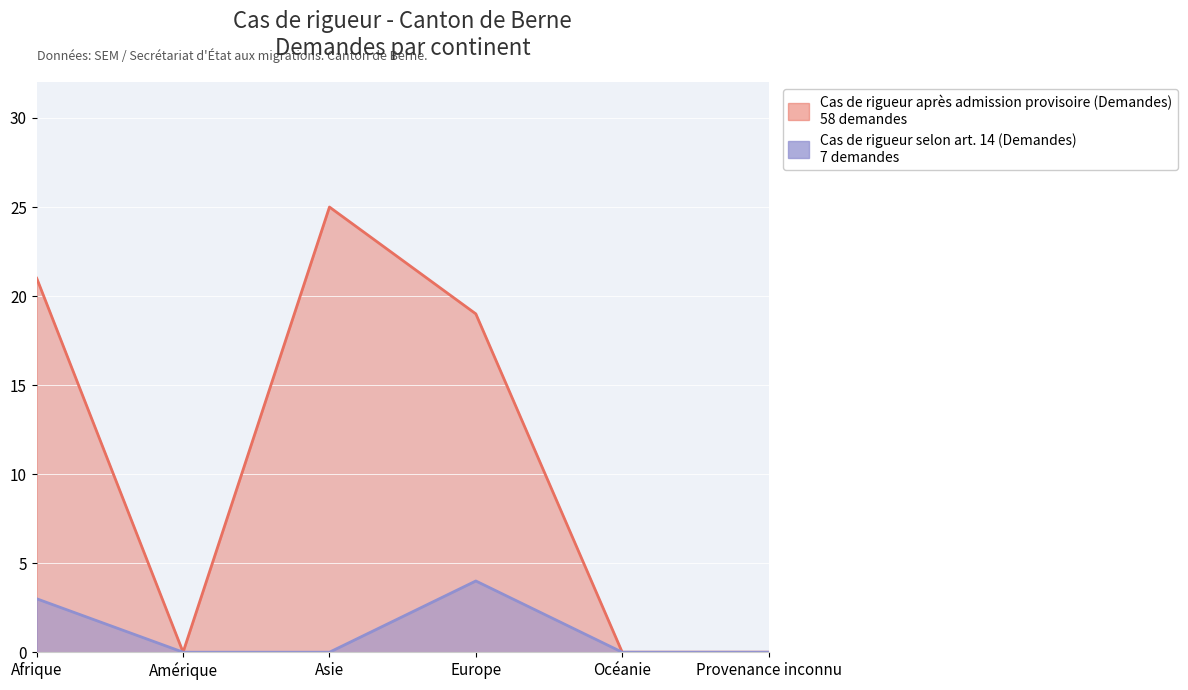

True or false: Cas de rigueur selon art. 14 (Demandes) and Cas de rigueur après admission provisoire (Demandes) intersect in this chart.

False